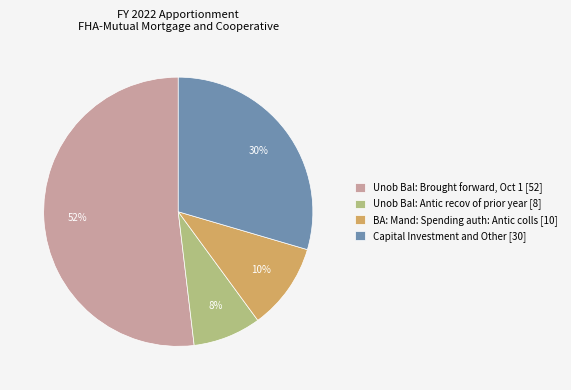

Which slice is the smallest?

Unob Bal: Antic recov of prior year